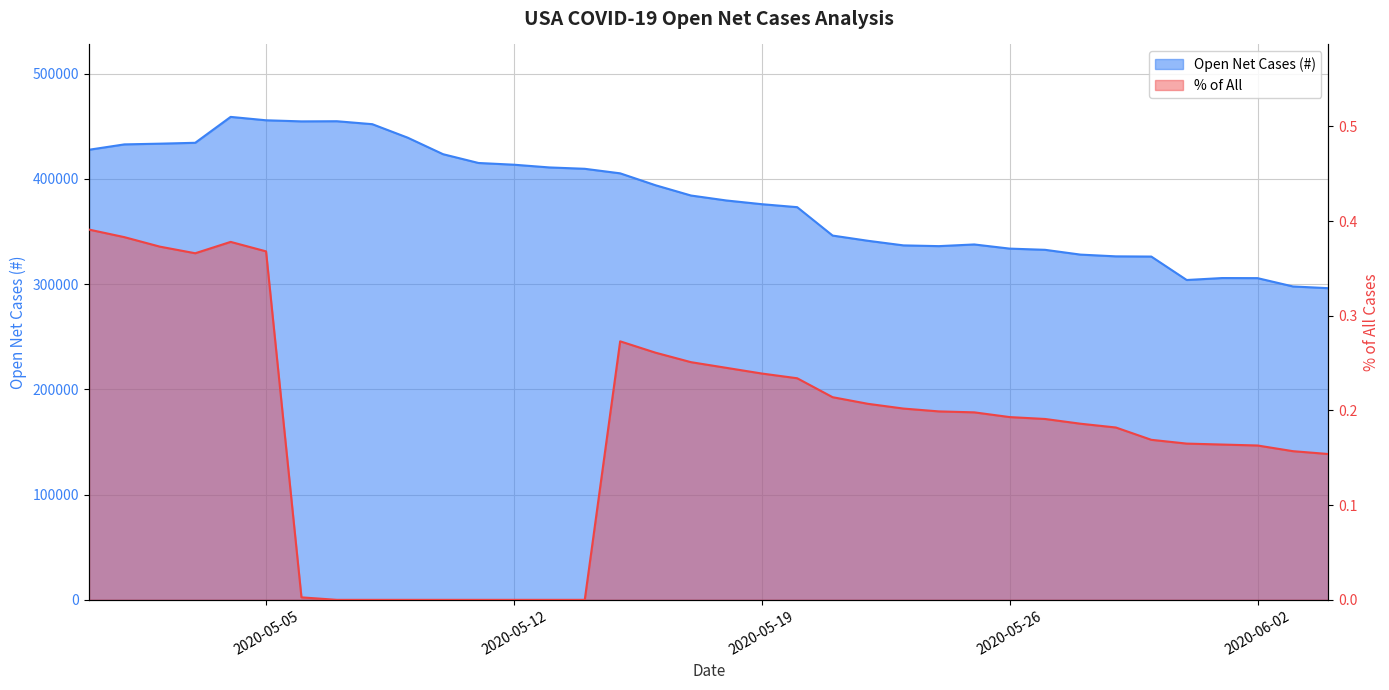

Which series has the largest total across all categories?

Open Net Cases (#)